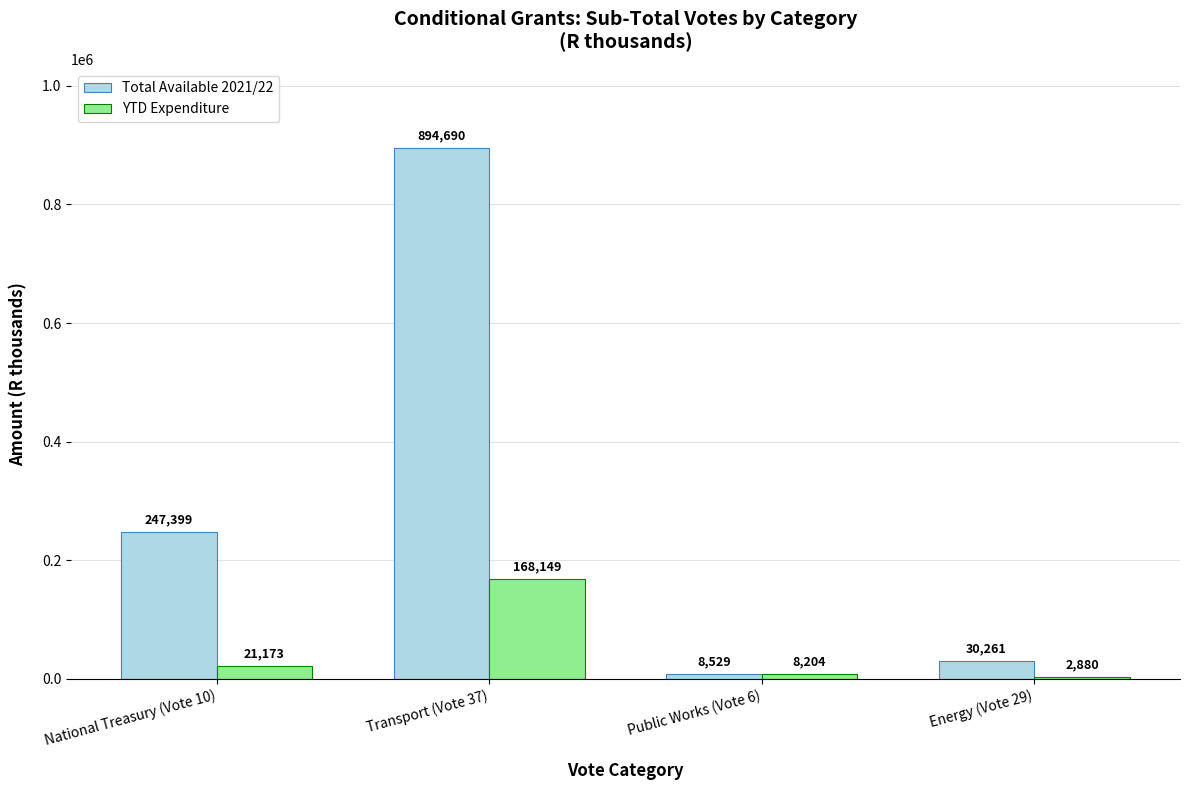

Which series changed the most between Public Works (Vote 6) and Energy (Vote 29)?

Total Available 2021/22